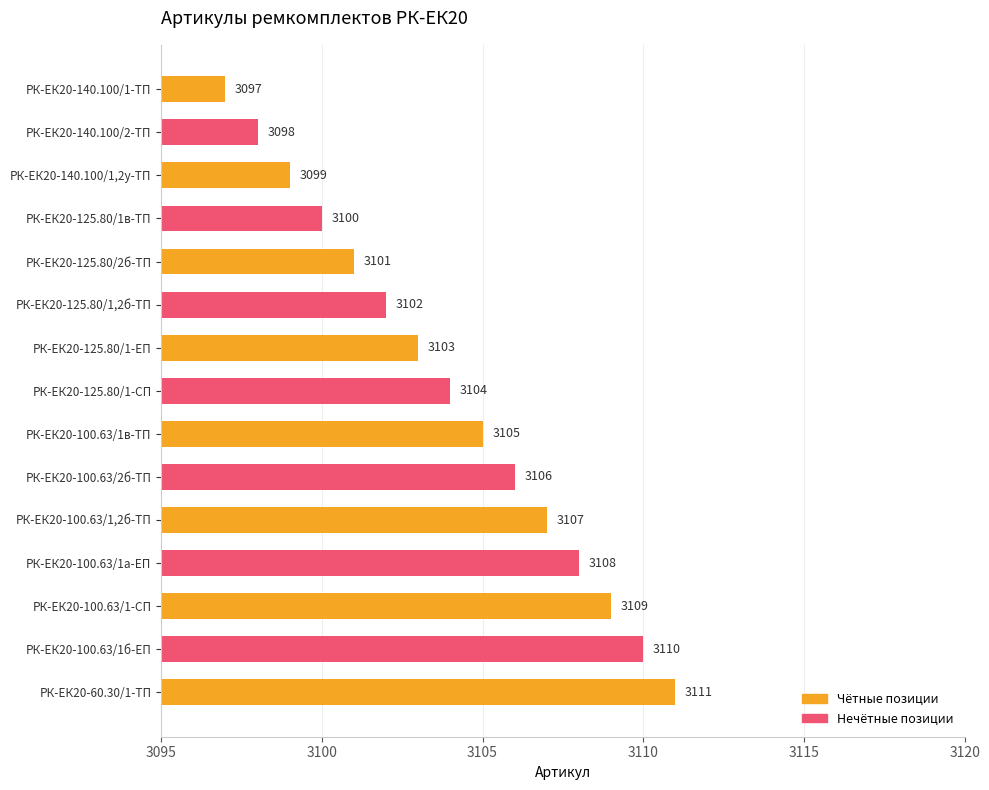

Reading top to bottom, extract all data points from this chart.

РК-ЕК20-140.100/1-ТП=3097	РК-ЕК20-140.100/2-ТП=3098	РК-ЕК20-140.100/1,2у-ТП=3099	РК-ЕК20-125.80/1в-ТП=3100	РК-ЕК20-125.80/2б-ТП=3101	РК-ЕК20-125.80/1,2б-ТП=3102	РК-ЕК20-125.80/1-ЕП=3103	РК-ЕК20-125.80/1-СП=3104	РК-ЕК20-100.63/1в-ТП=3105	РК-ЕК20-100.63/2б-ТП=3106	РК-ЕК20-100.63/1,2б-ТП=3107	РК-ЕК20-100.63/1а-ЕП=3108	РК-ЕК20-100.63/1-СП=3109	РК-ЕК20-100.63/1б-ЕП=3110	РК-ЕК20-60.30/1-ТП=3111